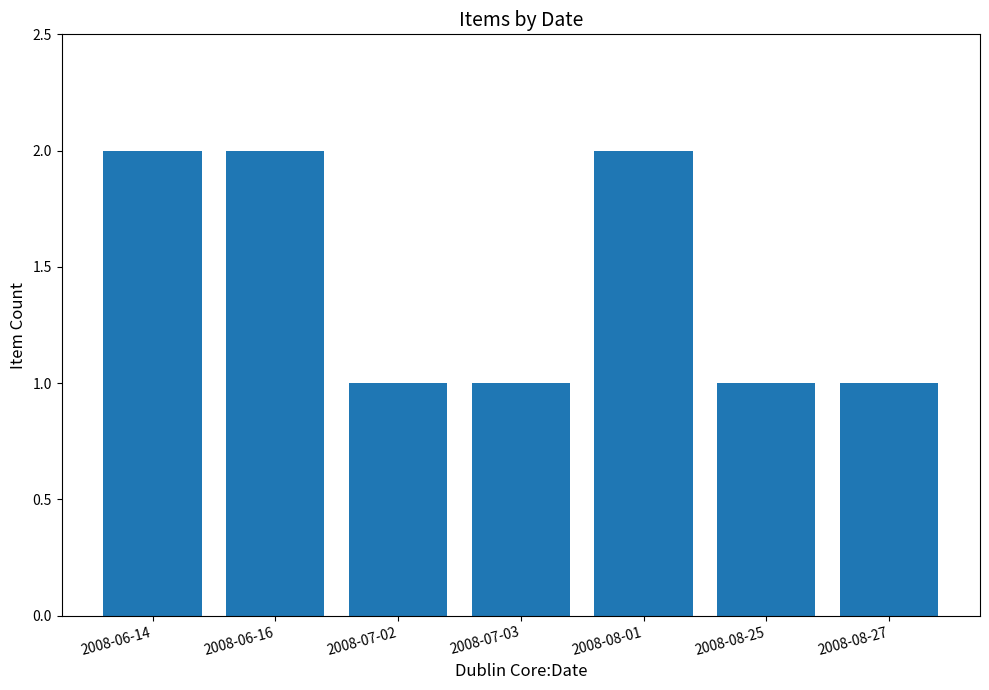

What is the ratio of the value at 2008-06-14 to the value at 2008-06-16?

1.0